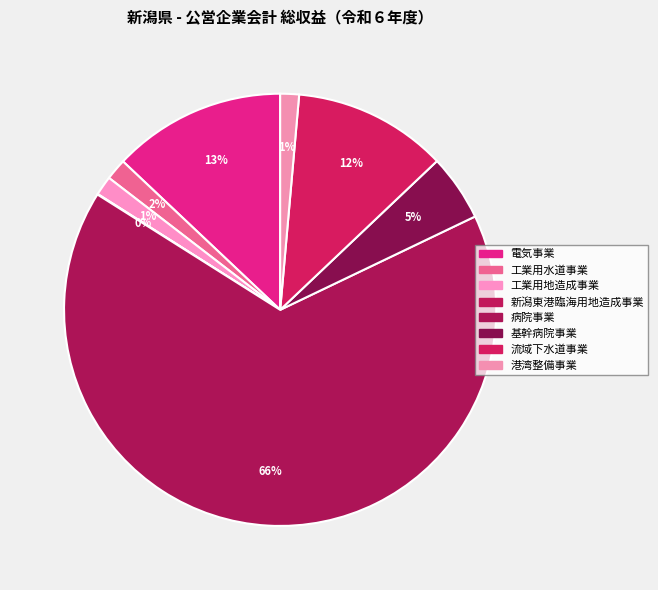

To the nearest percent, what is the average slice percentage?

12%